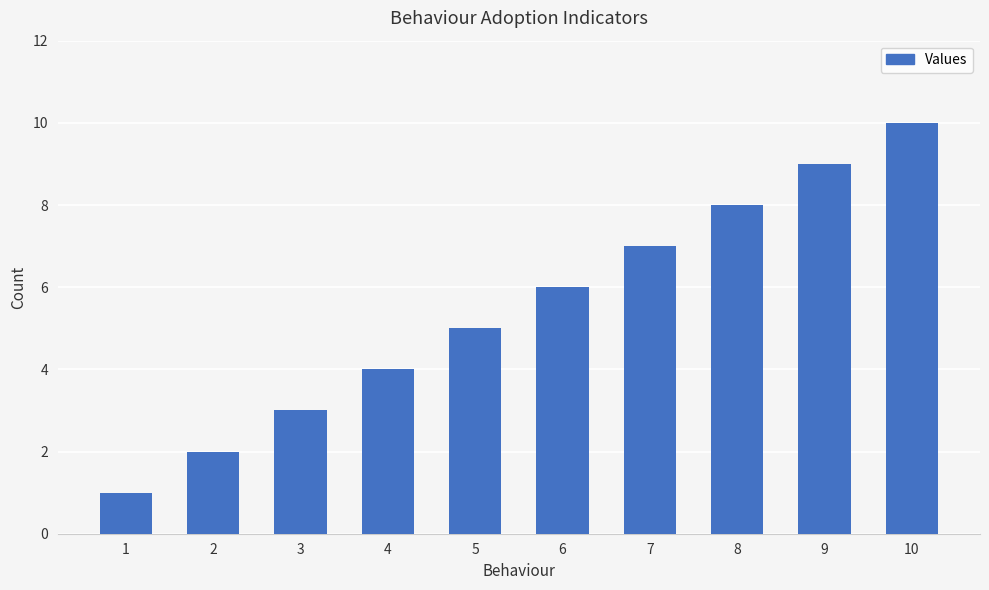

What is the difference between the values at 6 and 9?

3